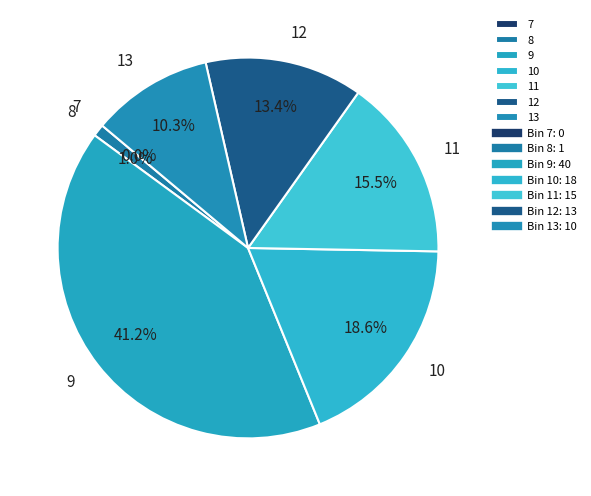

Count the number of slices in the pie.

7